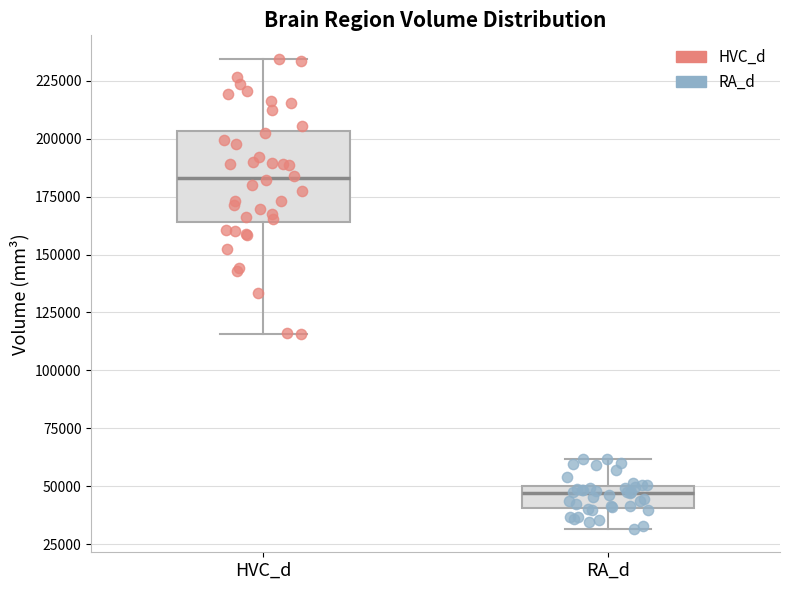

Where does the median line of the box for HVC_d sit on the y-axis? The values are not printed on the chart, so give them approximately, as read against the axis.

185000